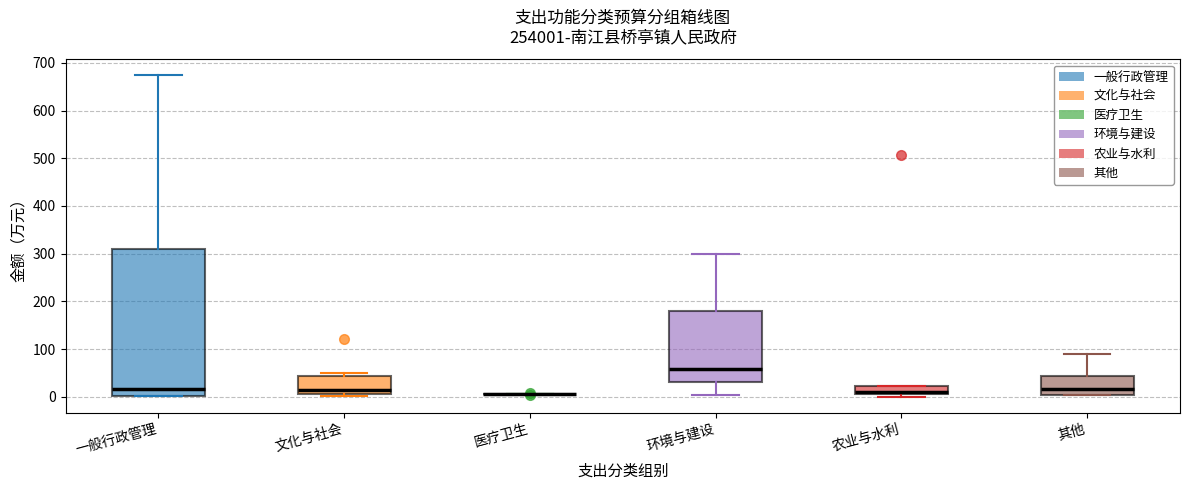

Reading left to right, transcribe this box plot: for each box, give where its median line is, the range the box spans, and where its two whiskers end, as read against the y-axis. The values are not printed on the chart, so give them approximately, as read against the axis.

一般行政管理: median 20, box 0 to 310, whiskers 0 to 670
文化与社会: median 10 (just above the box's lower edge), box 10 to 40, whiskers 0 to 50
医疗卫生: box collapsed to a line at 10, whiskers 10 to 10
环境与建设: median 60, box 30 to 180, whiskers 0 to 300
农业与水利: median 10 (just above the box's lower edge), box 10 to 20, whiskers 0 to 20
其他: median 20, box 0 to 40, whiskers 0 to 90